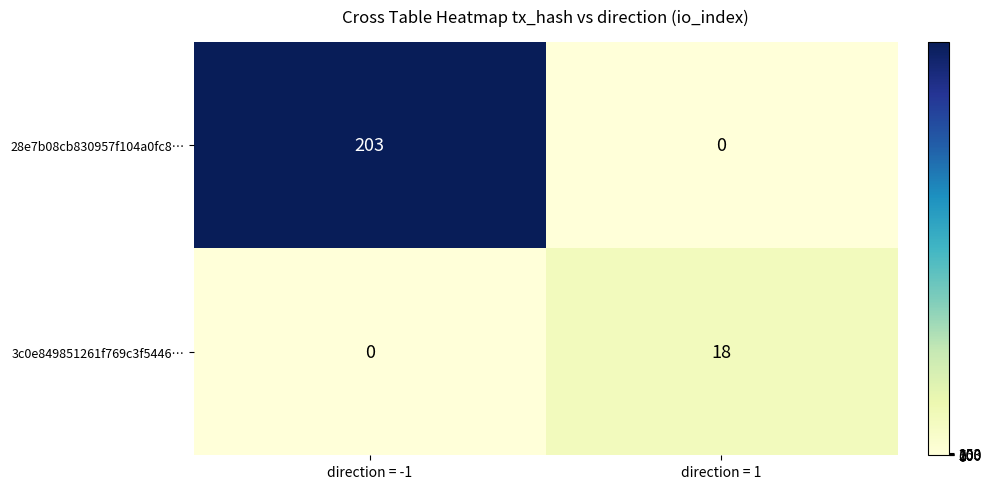

Reading left to right, list all the values displayed in this chart.

28e7b08cb830957f104a0fc8…: direction = -1=203	direction = 1=0
3c0e849851261f769c3f5446…: direction = -1=0	direction = 1=18